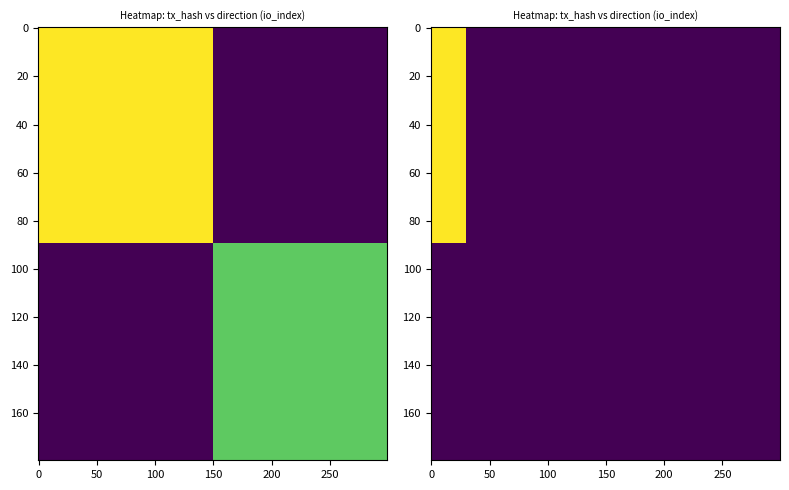

Reading right to left, transcribe all the data shown in this chart.

85678b21dc816e67c9bd8552f183d5aa720ec1e: io_index=4	direction=-1
a1b2c887b4bcb14af6438e61917f6a663c64c1c: io_index=3	direction=1